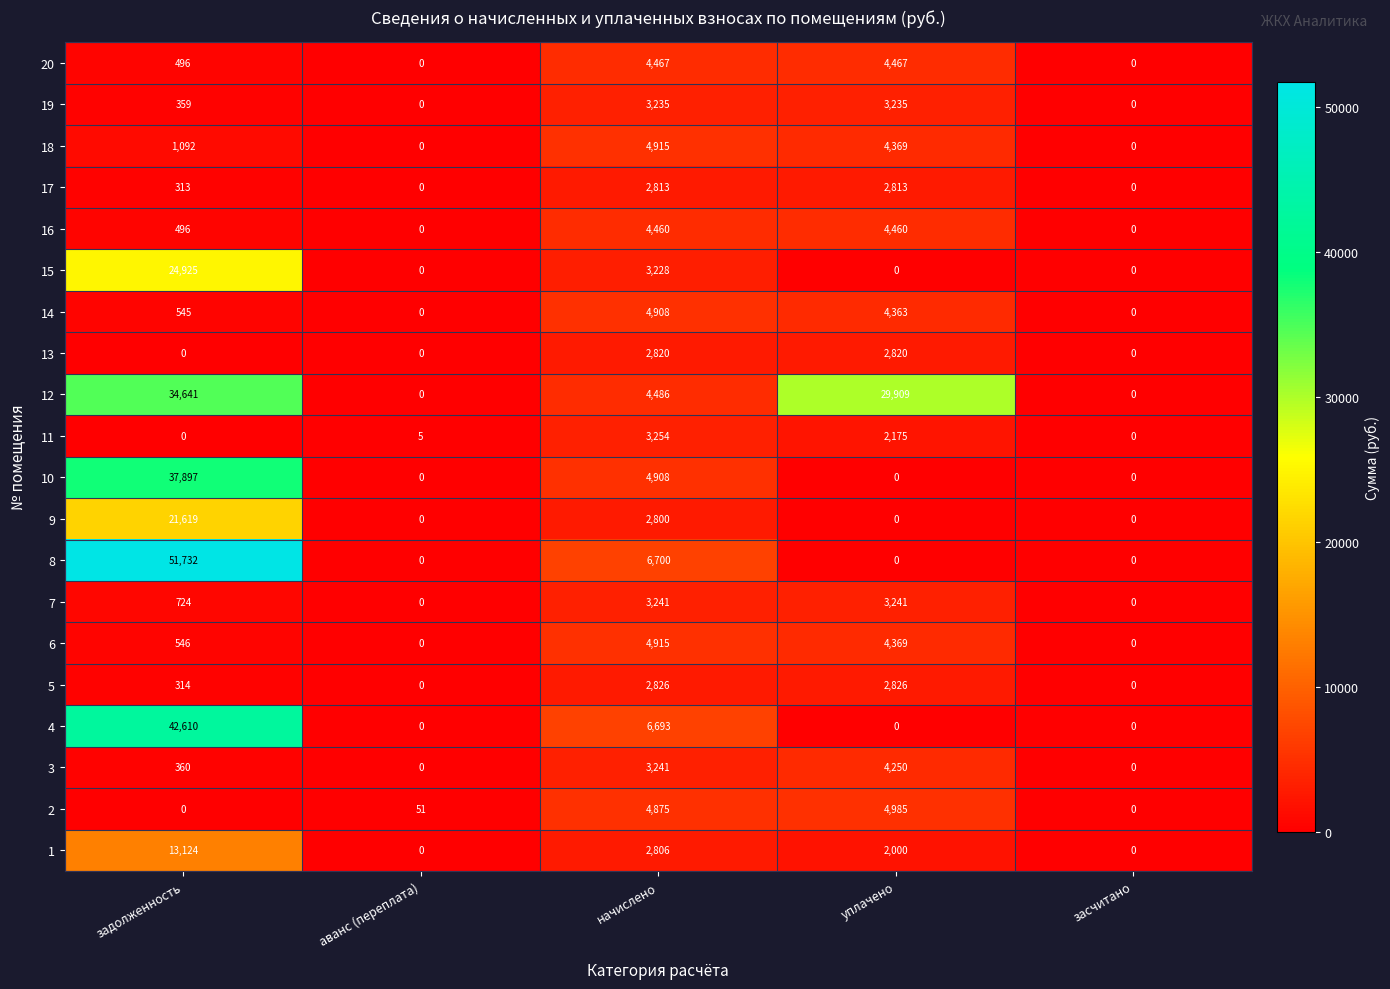

Which series has the largest range (max minus min)?

8